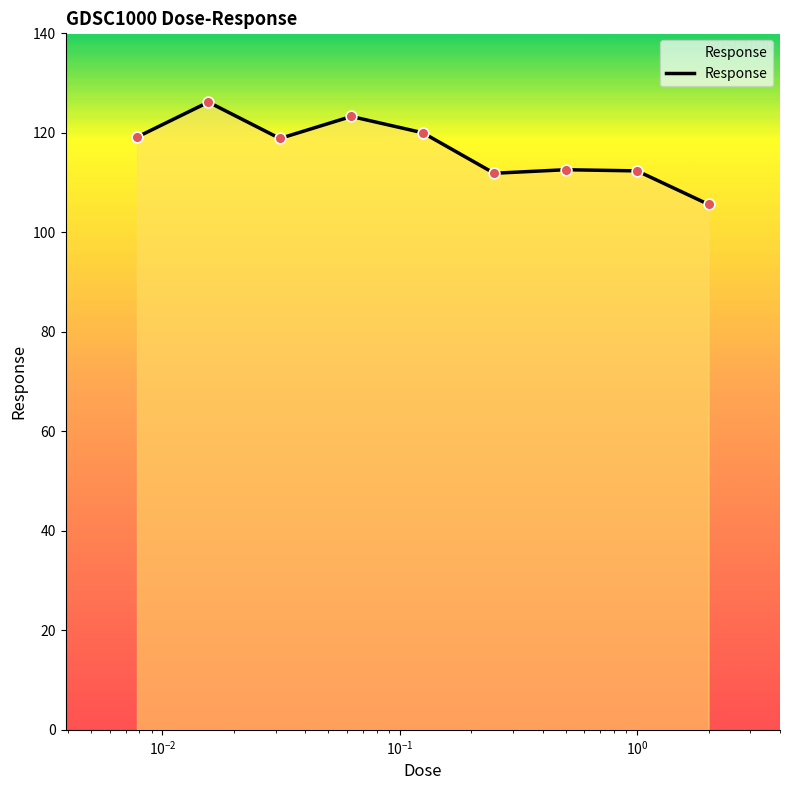

What is the difference between the maximum and minimum values?

20.6